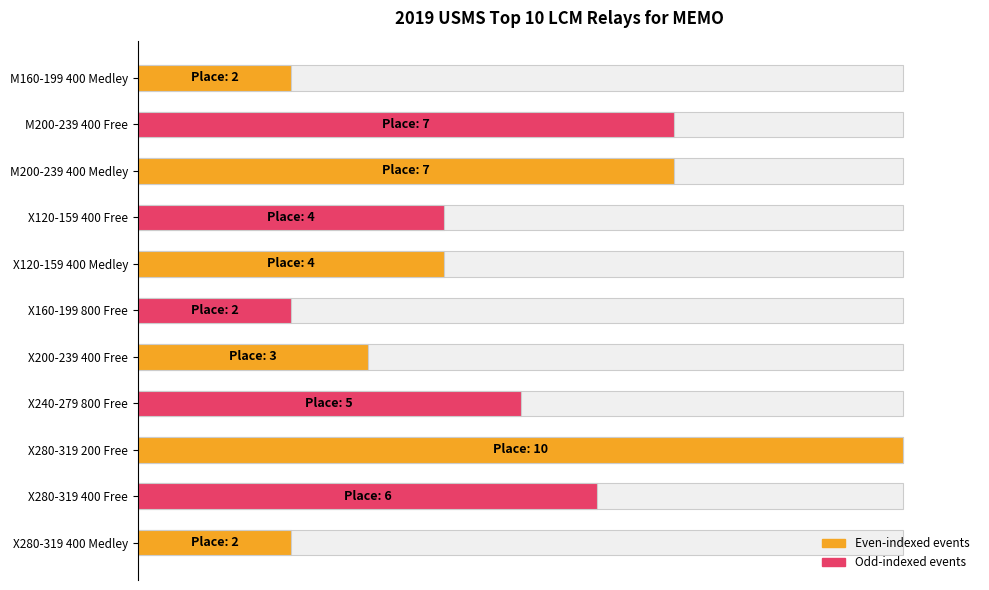

What is the maximum value shown in the chart?

100